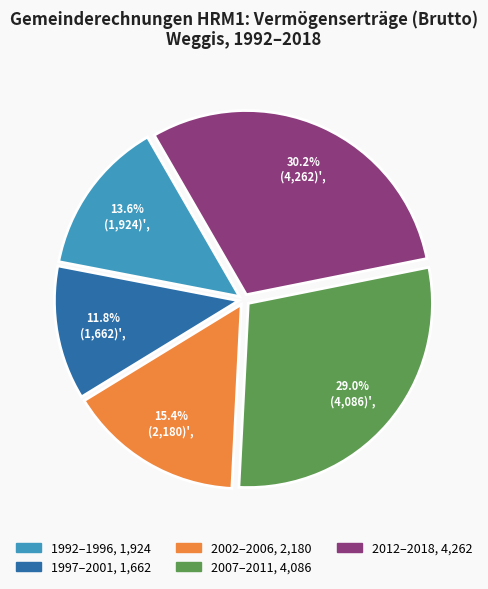

Does any single category account for the majority?

No